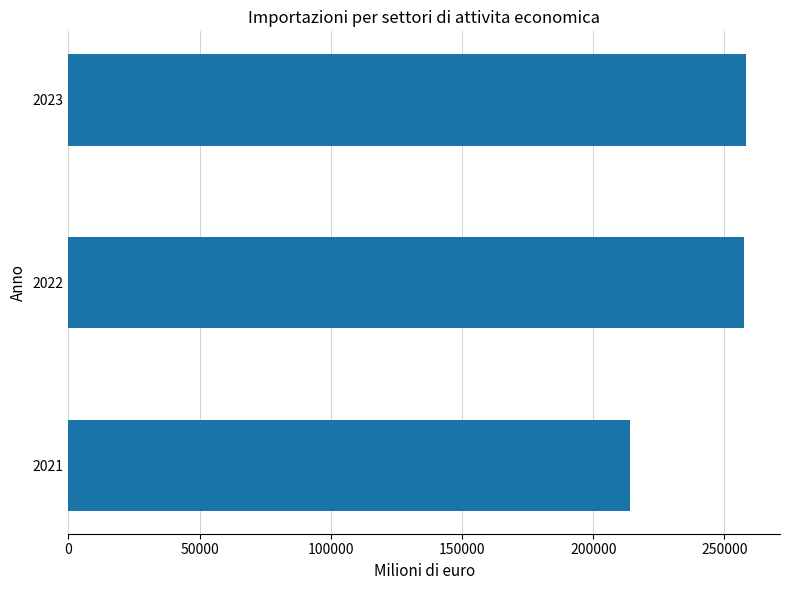

What is the maximum value shown in the chart?

258279.2